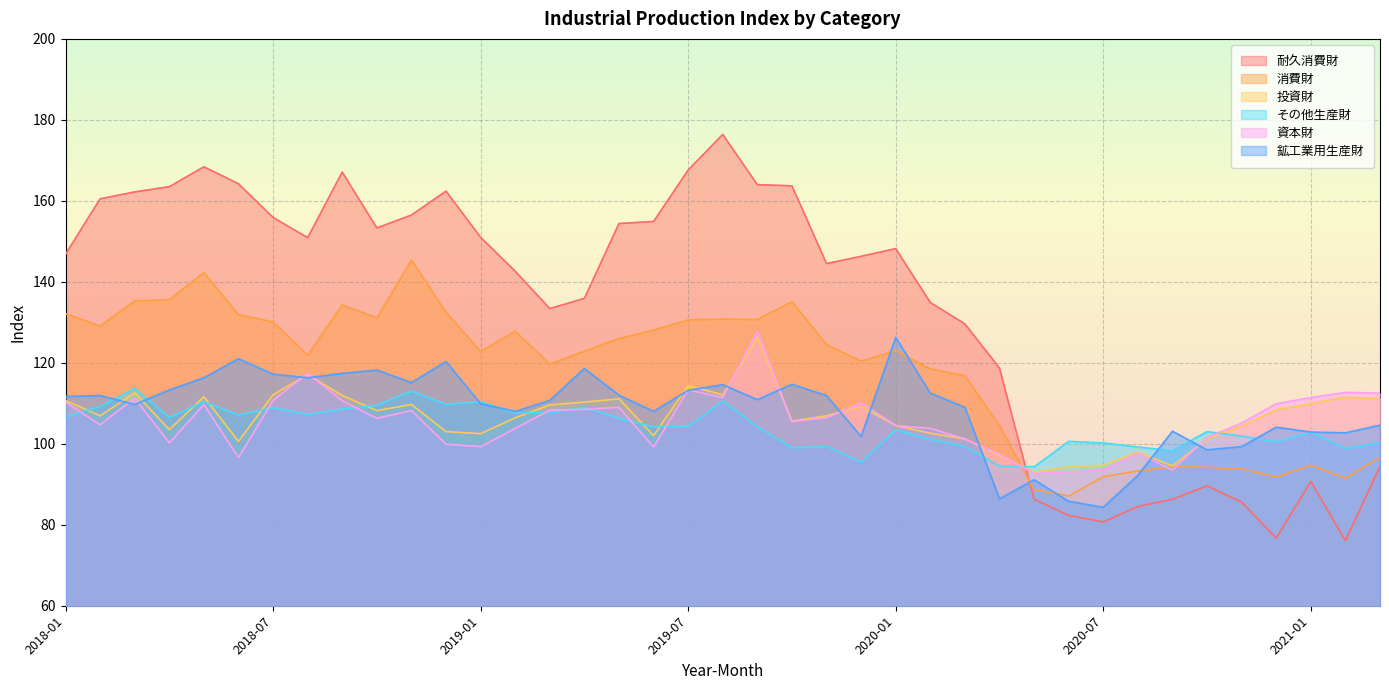

What is the minimum value for 投資財?

93.0